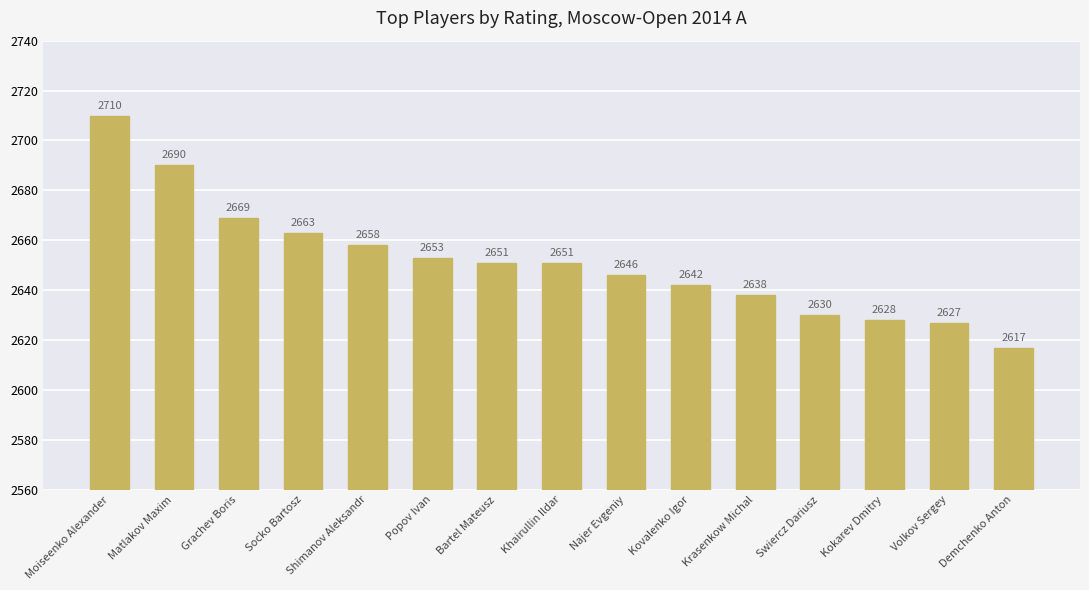

True or false: the data shows 2669 at Grachev Boris.

True